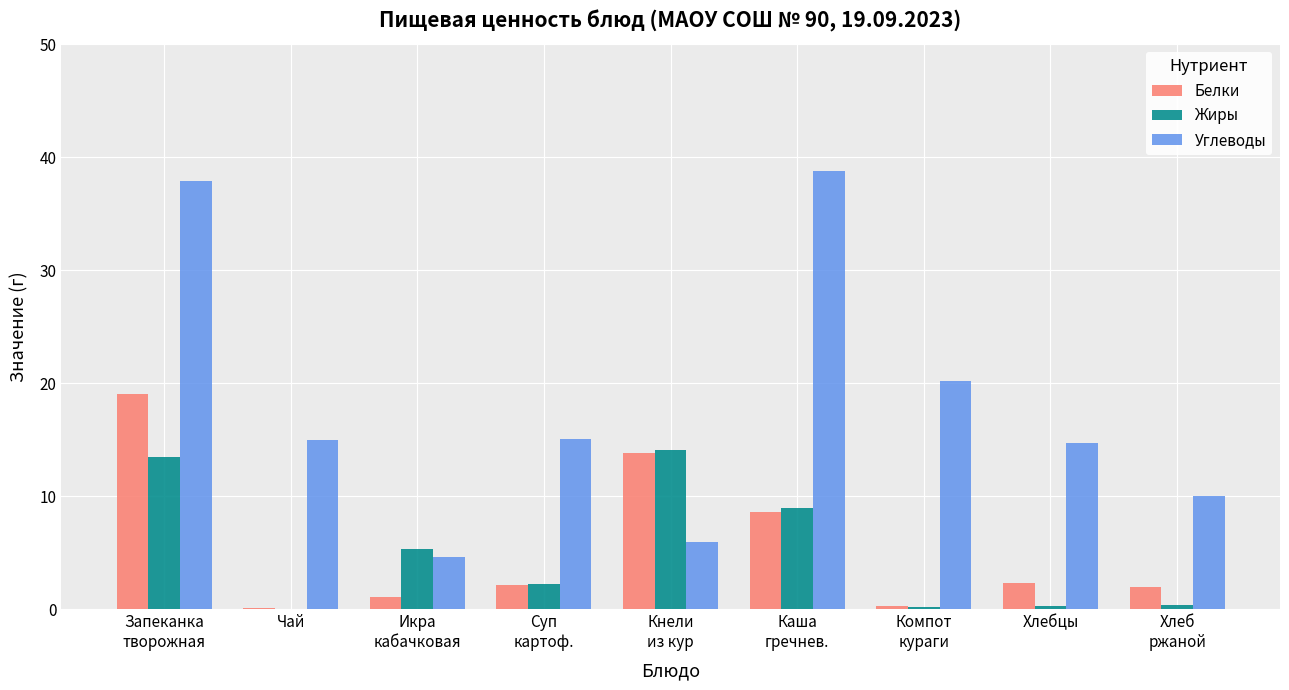

Is the value of Углеводы at Запеканка
творожная greater than the value of Жиры at Чай?

Yes